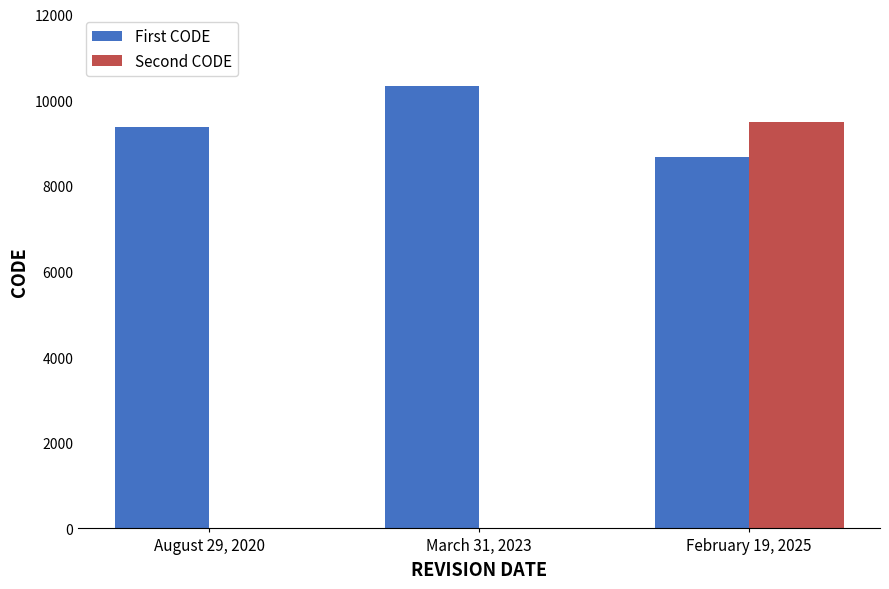

Reading right to left, extract all data points from this chart.

First CODE: February 19, 2025=8676	March 31, 2023=10323	August 29, 2020=9375
Second CODE: February 19, 2025=9483	March 31, 2023=0	August 29, 2020=0